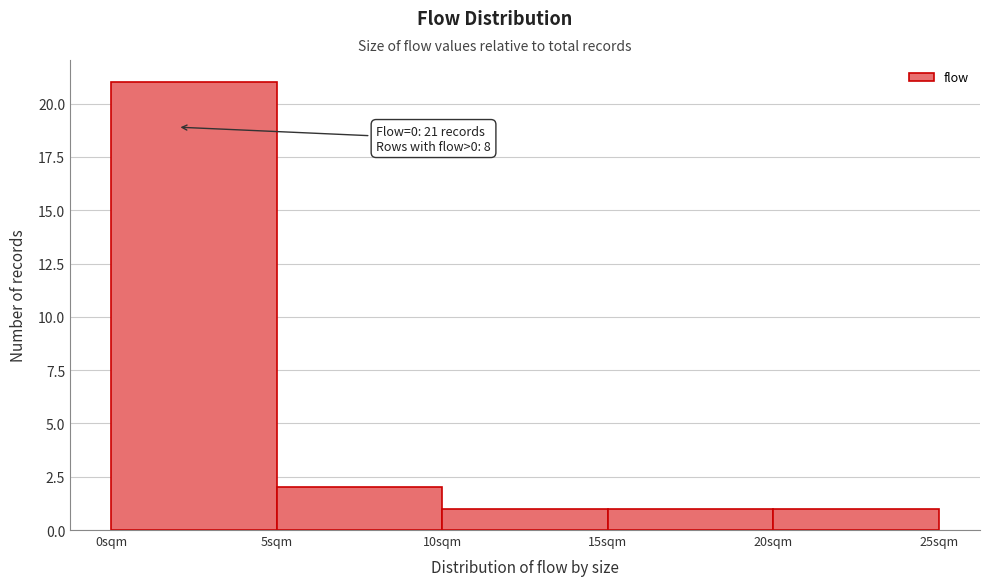

Which range on the x-axis has the tallest bar?

0 to 5